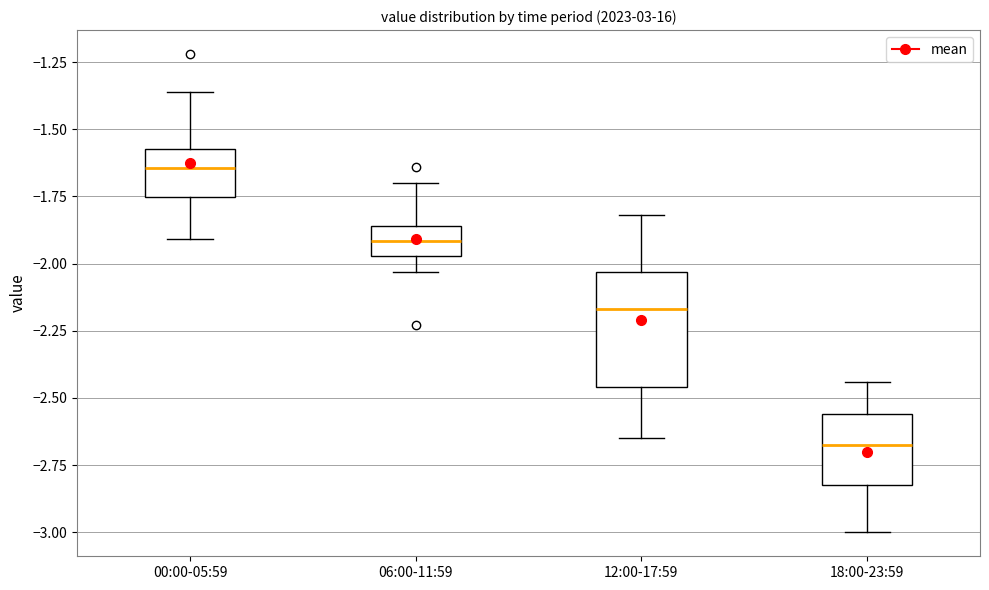

Reading left to right, read every box against the y-axis: the position of its median line, the range the box covers, and the ends of its whiskers. The values are not printed on the chart, so give them approximately, as read against the axis.

00:00-05:59: median -1.65, box -1.75 to -1.55, whiskers -1.90 to -1.35
06:00-11:59: median -1.90, box -1.95 to -1.85, whiskers -2.05 to -1.70
12:00-17:59: median -2.15, box -2.45 to -2.05, whiskers -2.65 to -1.80
18:00-23:59: median -2.65, box -2.80 to -2.55, whiskers -3.00 to -2.45